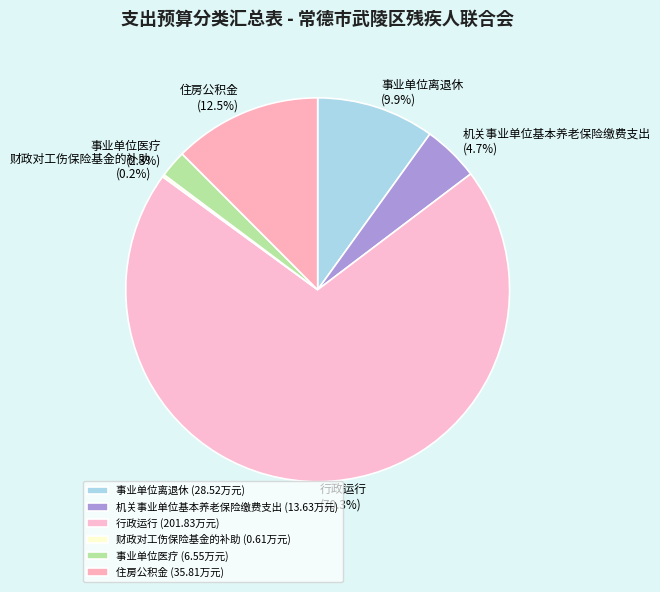

Which has a higher value, 行政运行 or 机关事业单位基本养老保险缴费支出?

行政运行